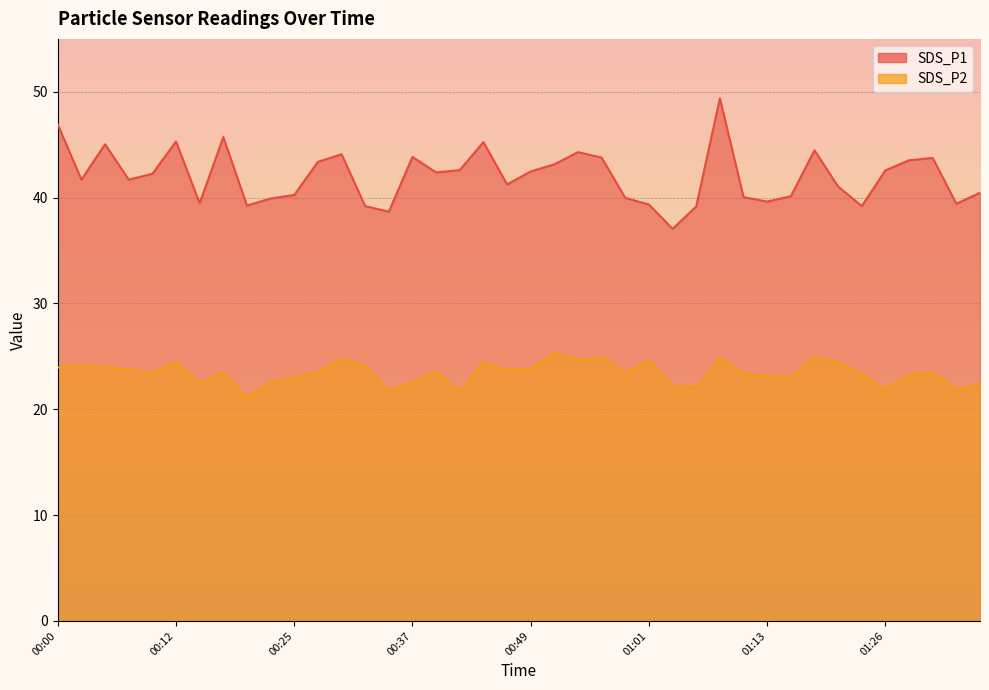

Where does the SDS_P2 series first go above 23?

00:00